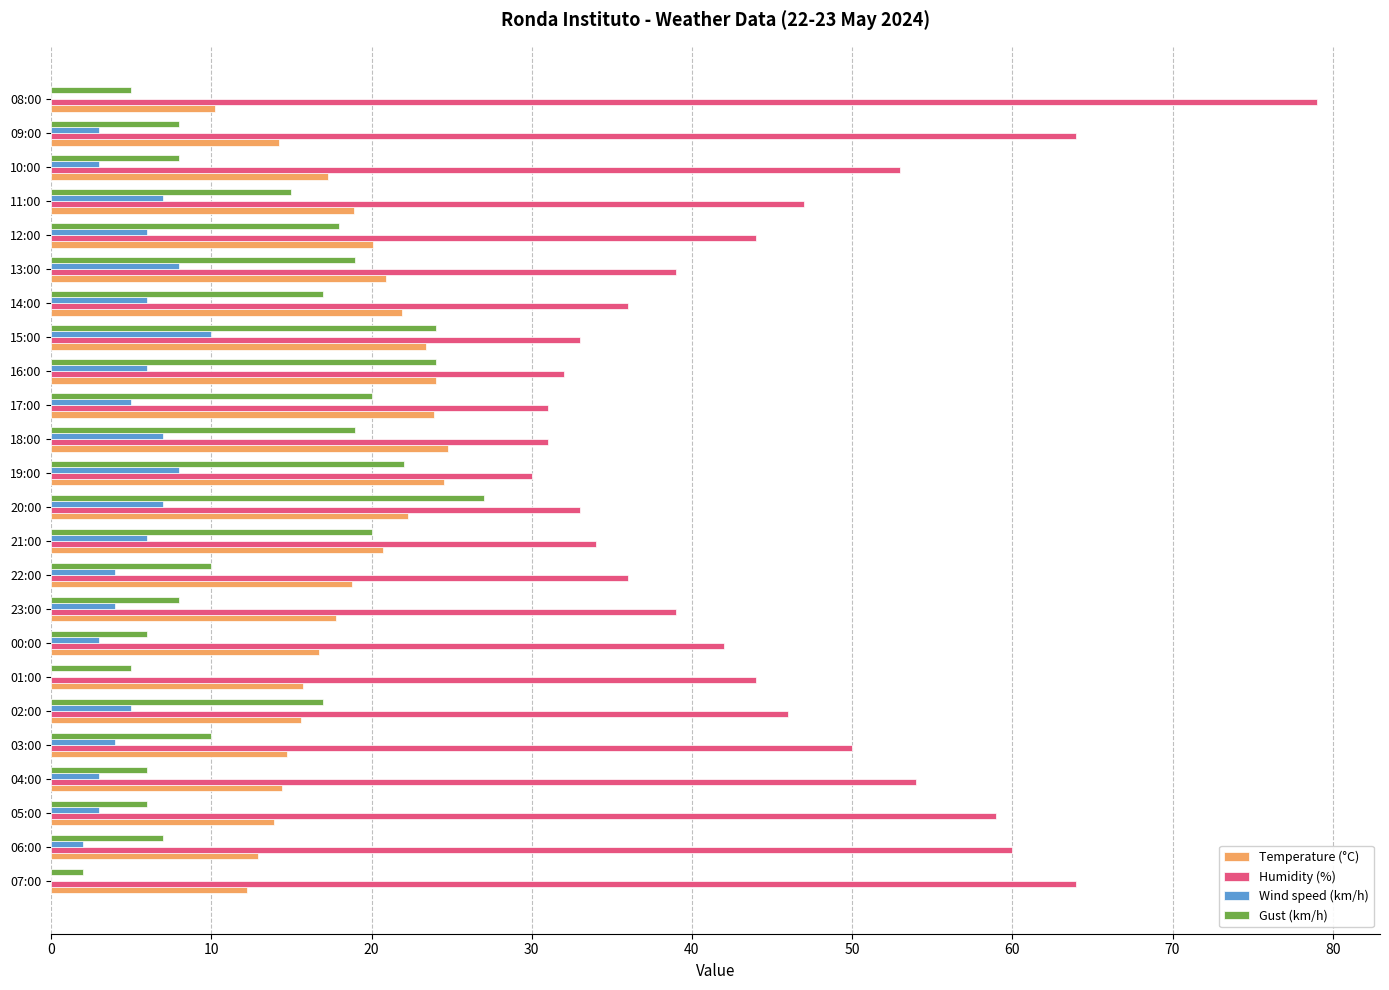

Which series has the largest total across all categories?

Humidity (%)